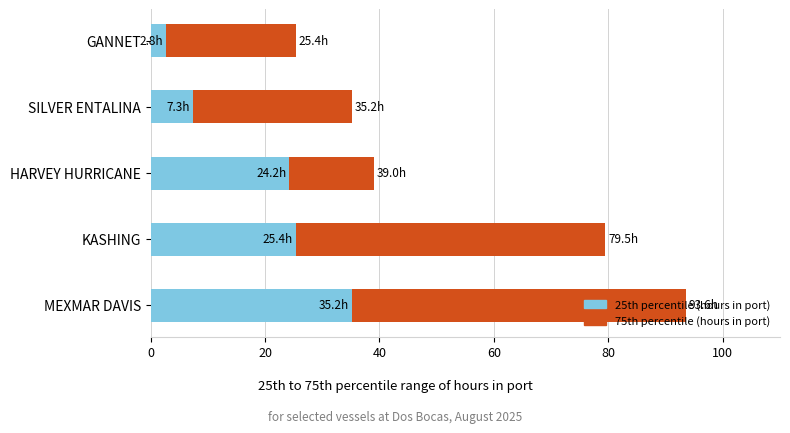

Rank the series by their maximum value, from lowest to highest.

25th percentile (hours in port), 75th percentile (hours in port)